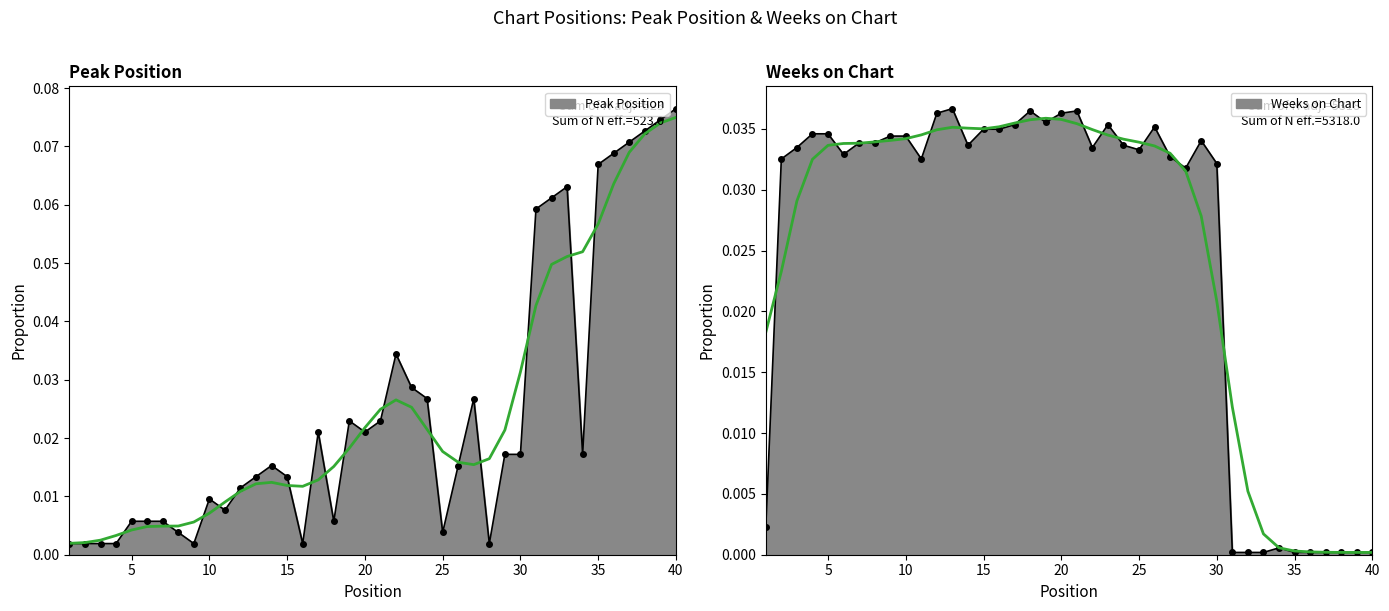

What is the difference between the maximum and second lowest values in the Peak Position series?

0.1